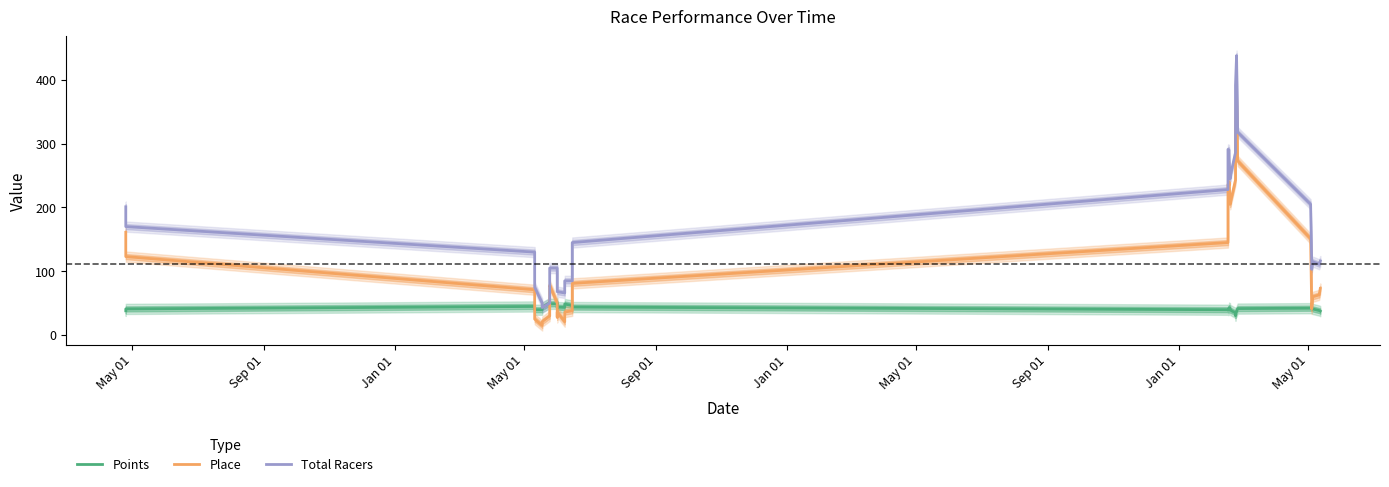

What are all the series names shown in the legend?

Points, Place, Total Racers